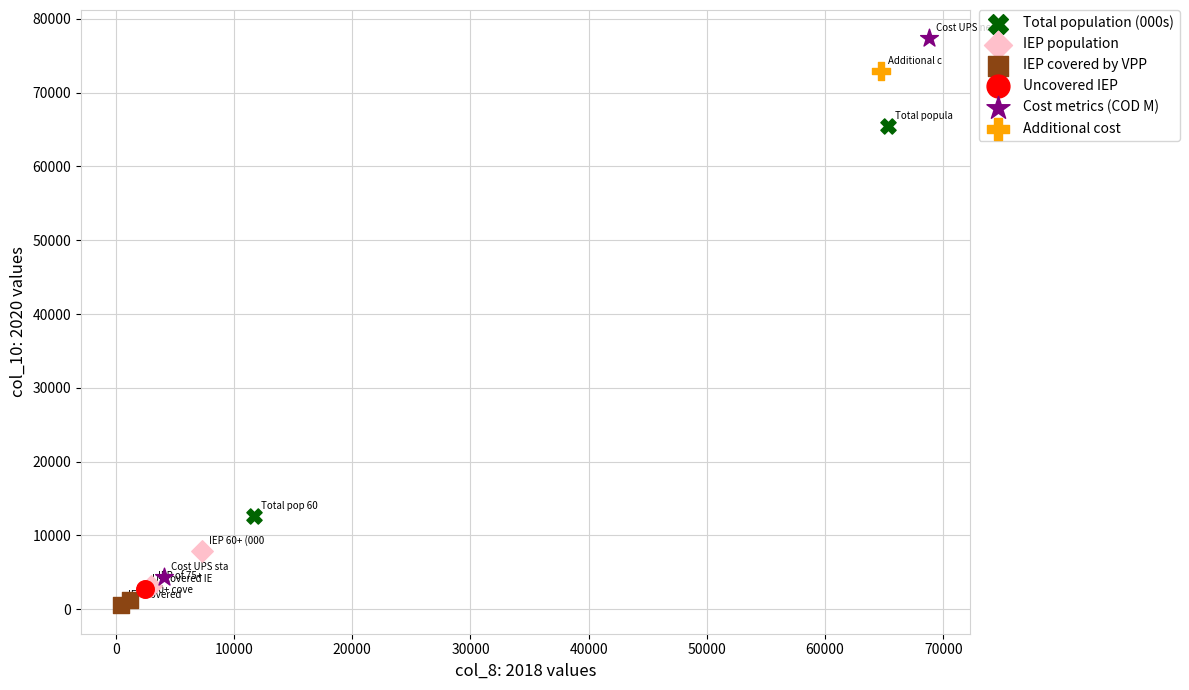

Which series contains the highest Y value?

Cost metrics (COD M)